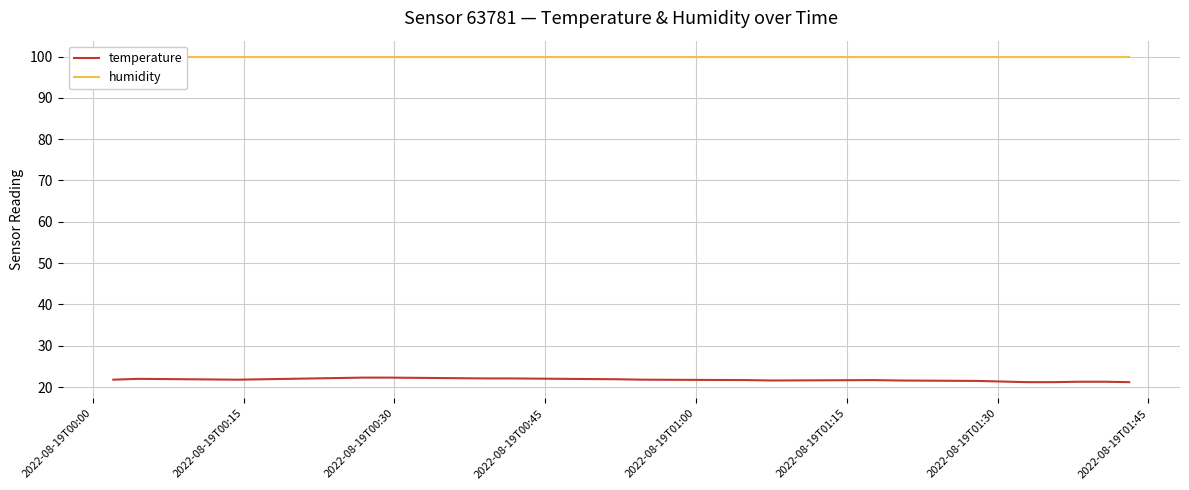

What are all the series names shown in the legend?

temperature, humidity